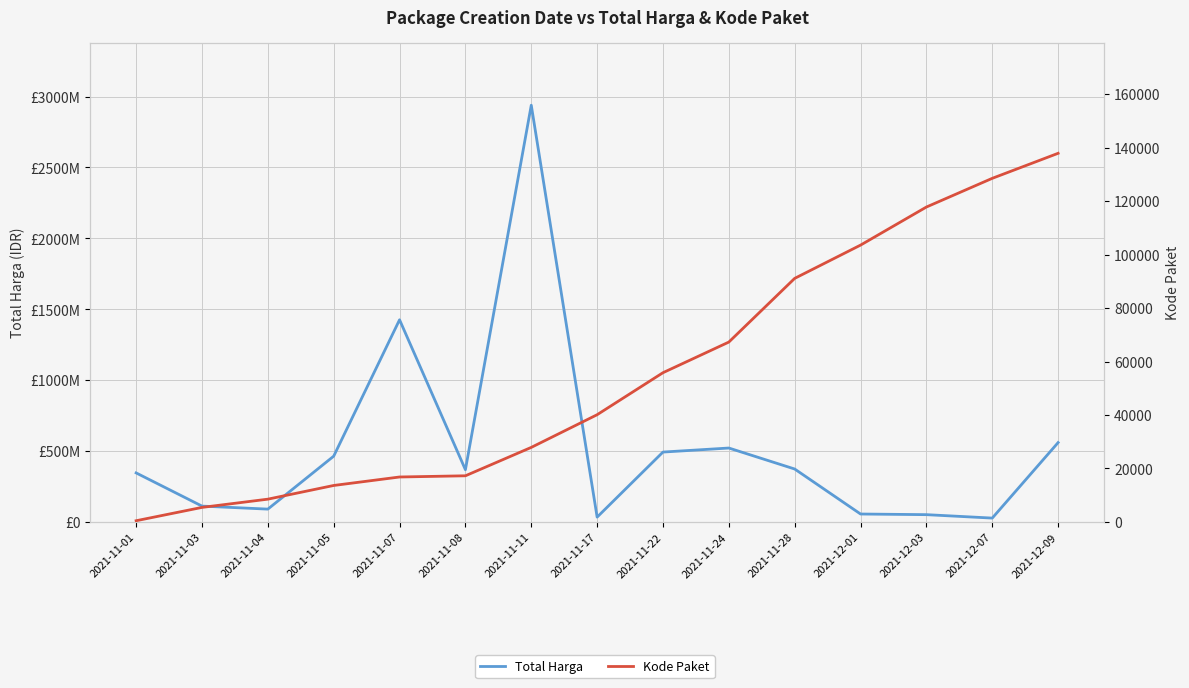

Reading right to left, extract all data points from this chart.

Total Harga: 559971000	27412000	51601000	56152800	373404000	521459200	493000000	34292000	2939002240	368565000	1425867900	464002100	90672075	111931270	346053900
Kode Paket: 137876	128516	117783	103541	91101	67279	55826	40112	27891	17272	16823	13652	8530	5449	464